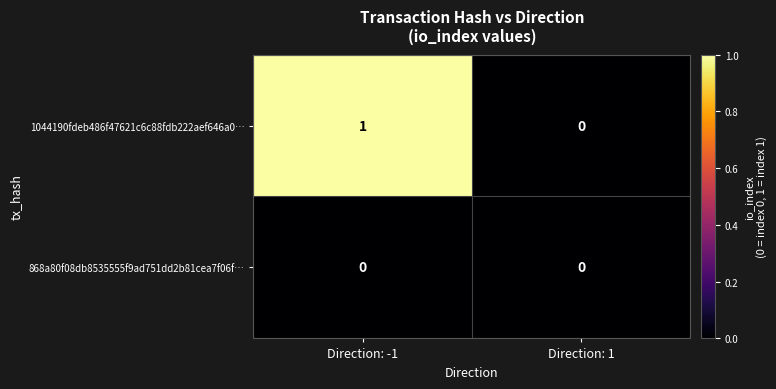

Which series has the largest range (max minus min)?

1044190fdeb486f47621c6c88fdb222aef646a0…